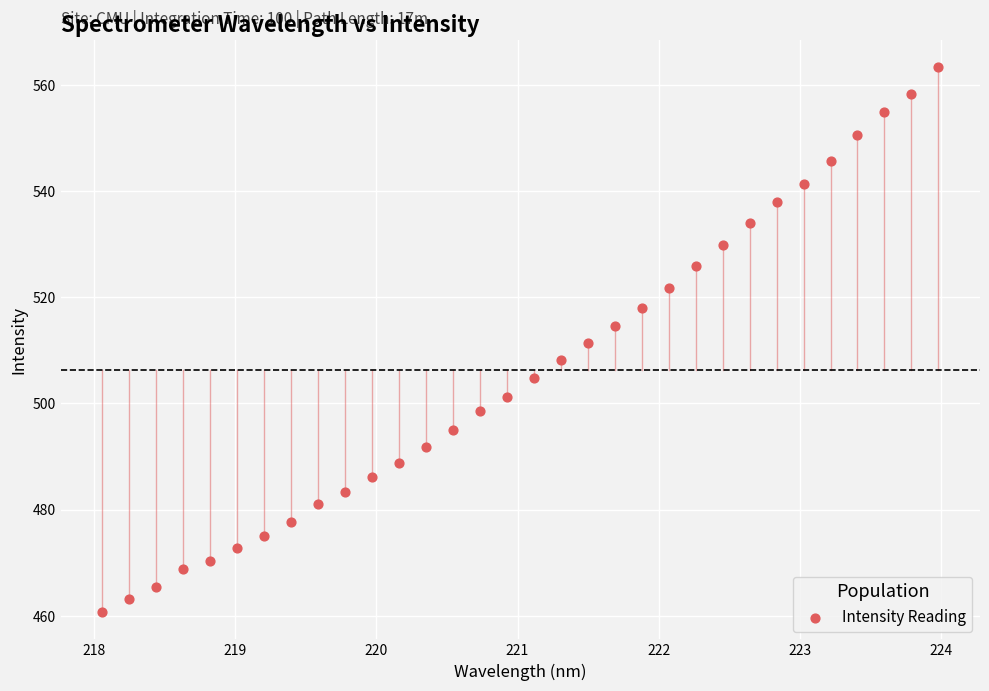

What is the range of X values (max minus min)?

5.9